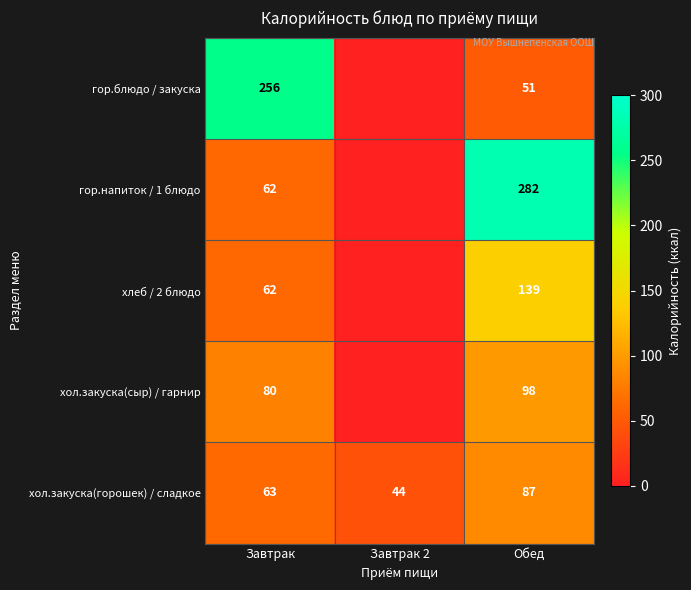

How many distinct data groups are displayed?

5